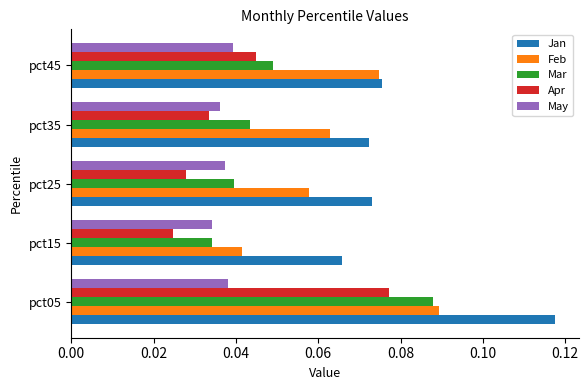

Which series changed the most between pct05 and pct35?

Jan